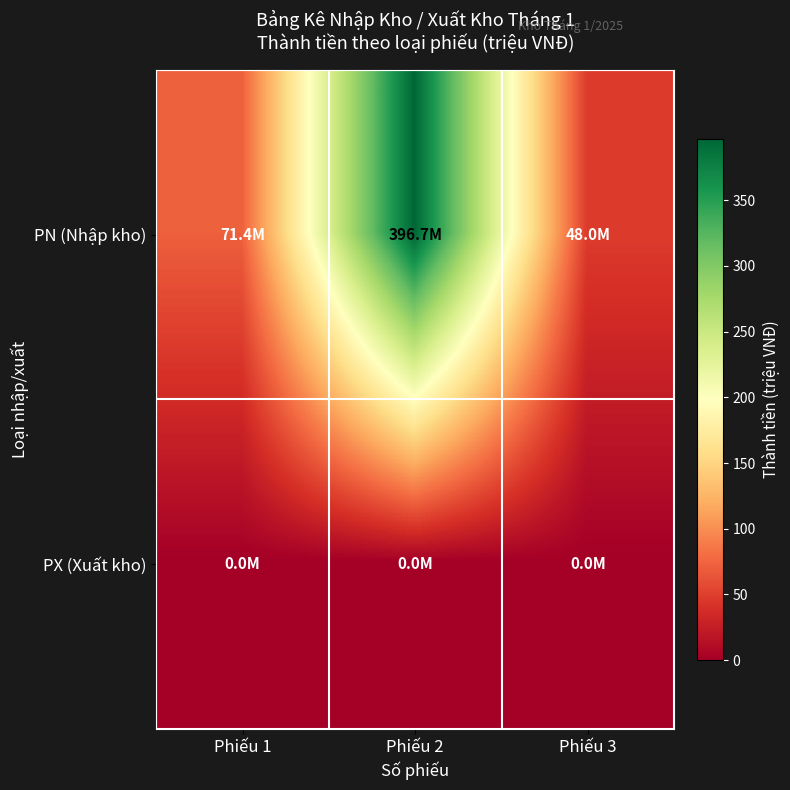

Reading right to left, list all the values displayed in this chart.

PN (Nhập kho): Phiếu 3=48.0	Phiếu 2=396.7	Phiếu 1=71.4
PX (Xuất kho): Phiếu 3=0.0	Phiếu 2=0.0	Phiếu 1=0.0